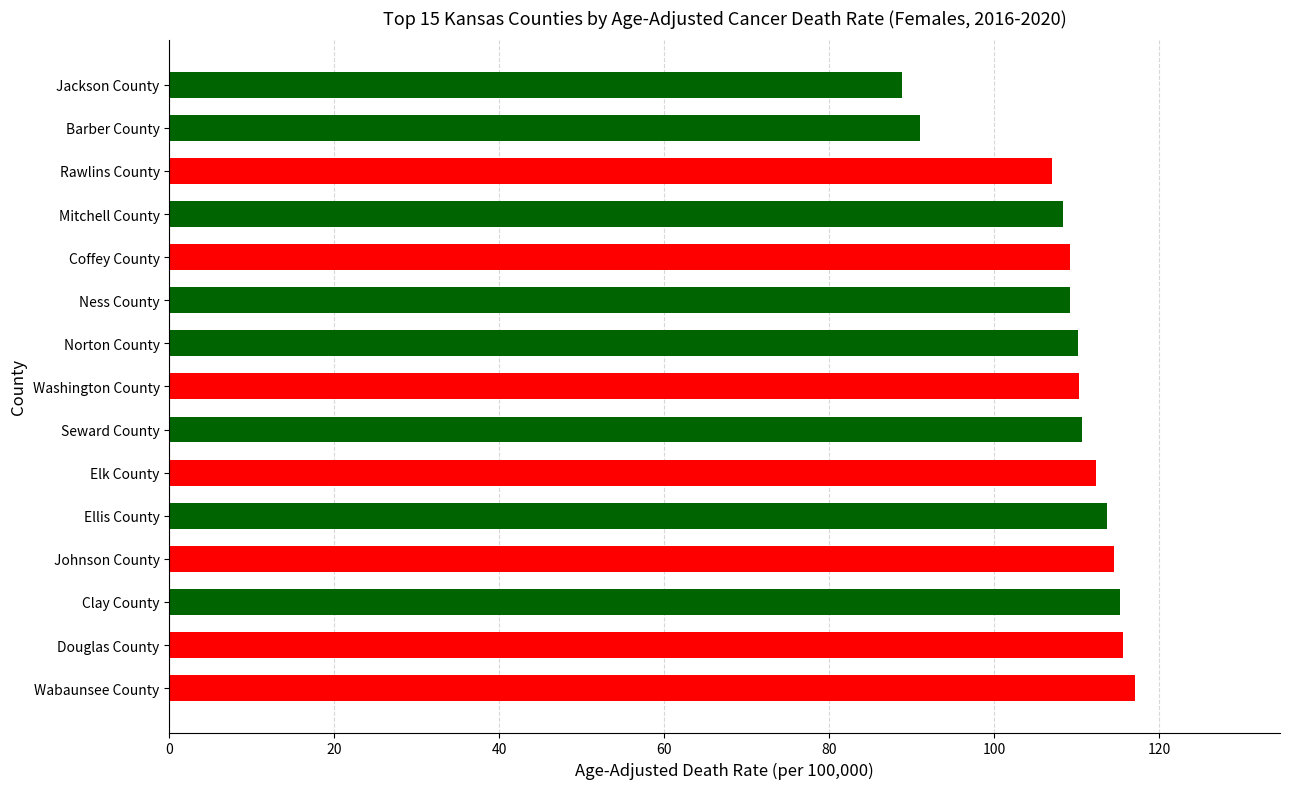

What is the approximate value at Elk County?

112.3